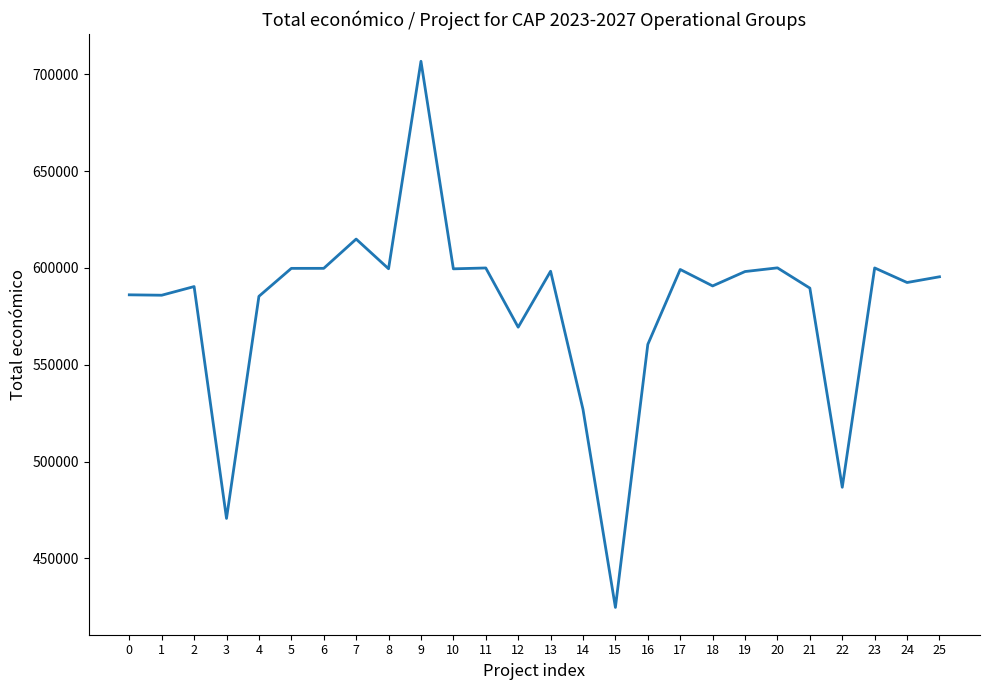

Which label corresponds to the smallest value in the chart?

15